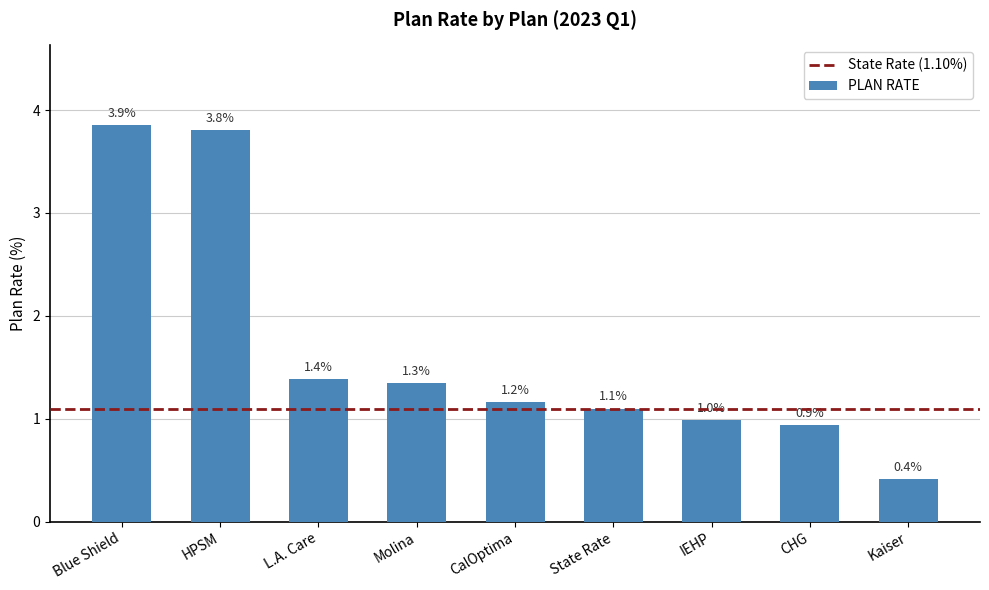

What is the difference between the values at CalOptima and Kaiser?

0.8